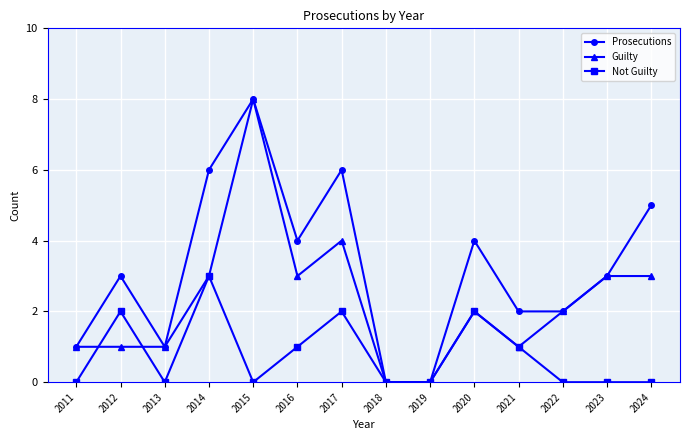

What is the maximum value shown in the chart?

8